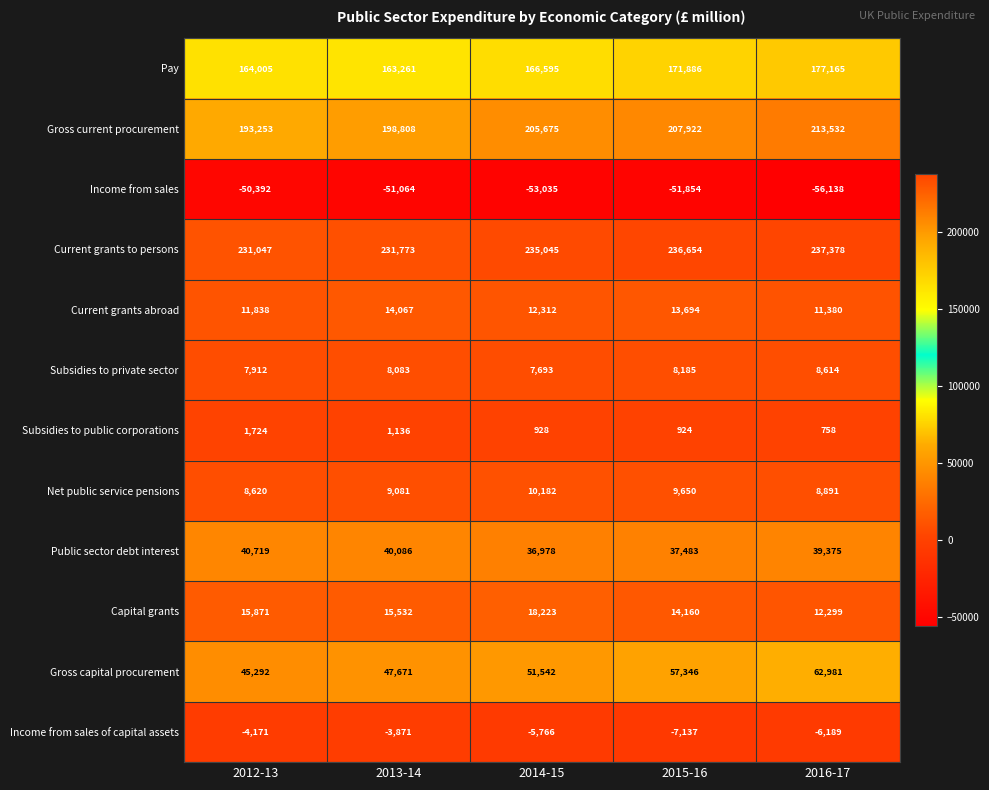

What is the difference between the Current grants abroad values at 2013-14 and 2016-17?

2687